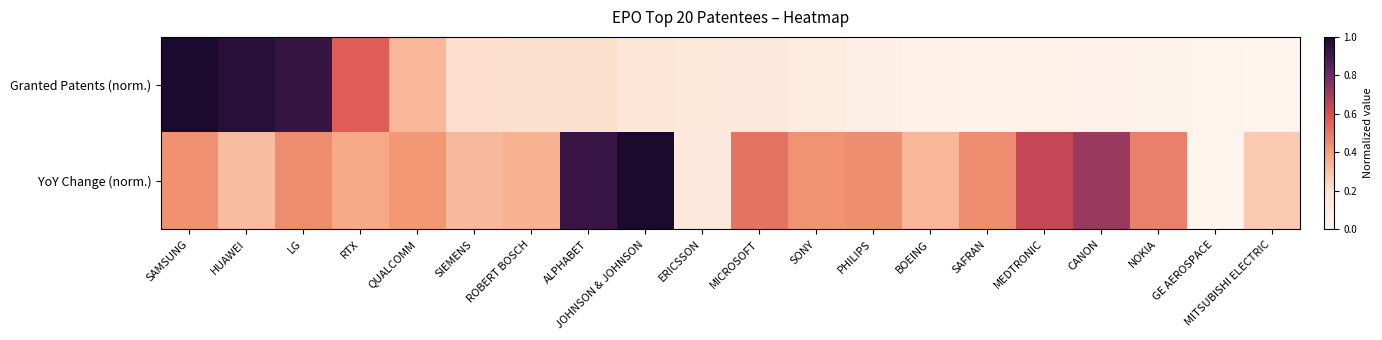

Which label corresponds to the smallest value in the chart?

MITSUBISHI ELECTRIC